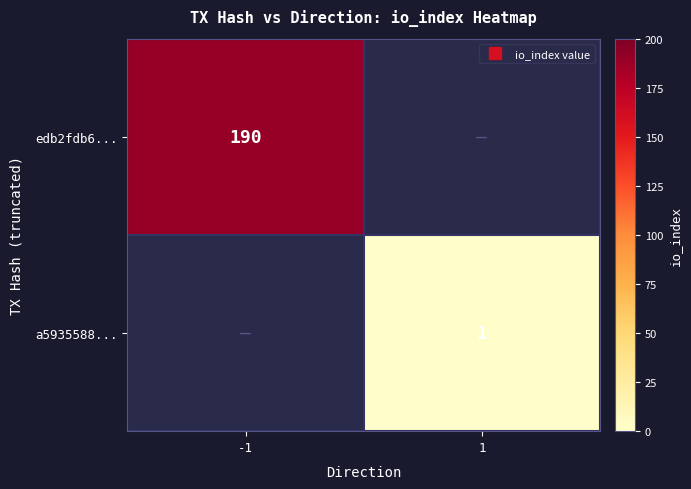

Rank the categories by a5935588... value from highest to lowest.

-1, 1